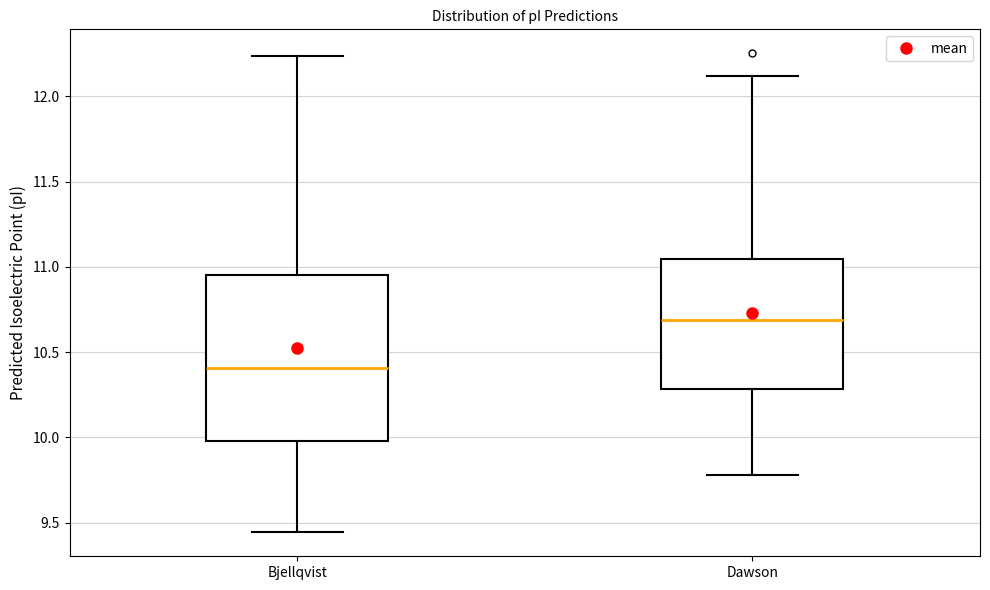

Where does the lower whisker of the box for Dawson end on the y-axis? The values are not printed on the chart, so give them approximately, as read against the axis.

9.80